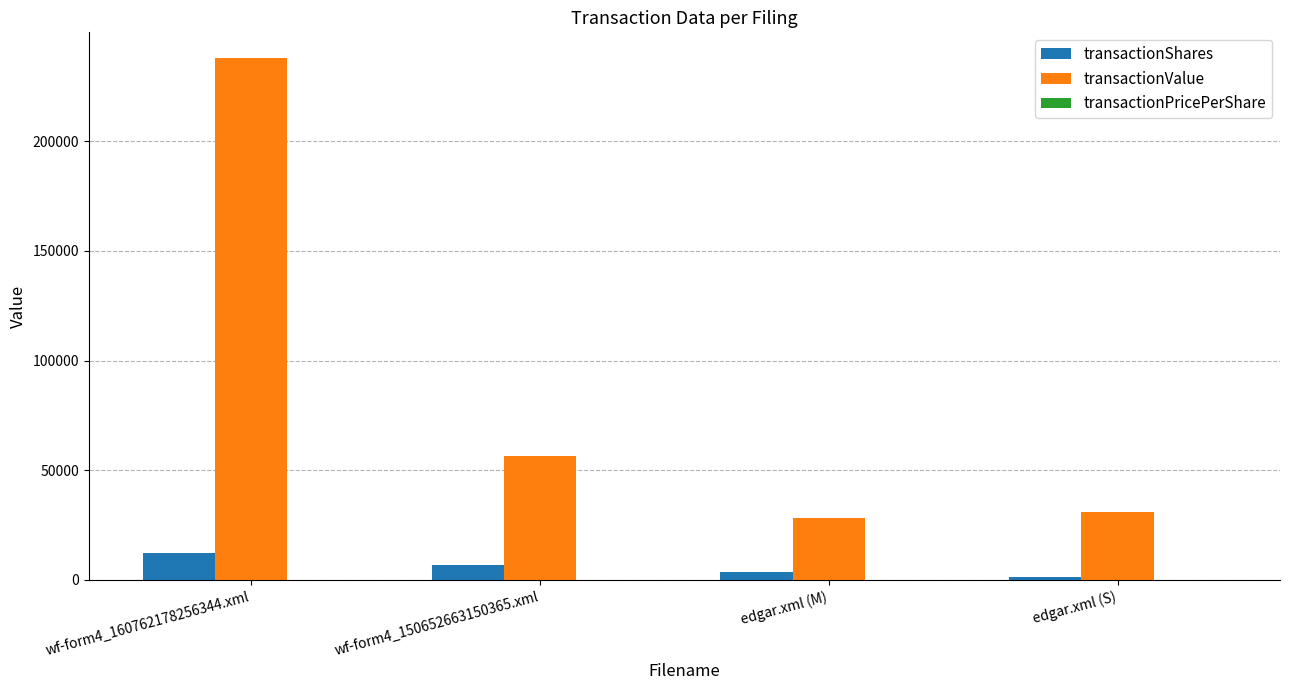

What is the difference between the transactionValue values at wf-form4_160762178256344.xml and edgar.xml (M)?

209501.0